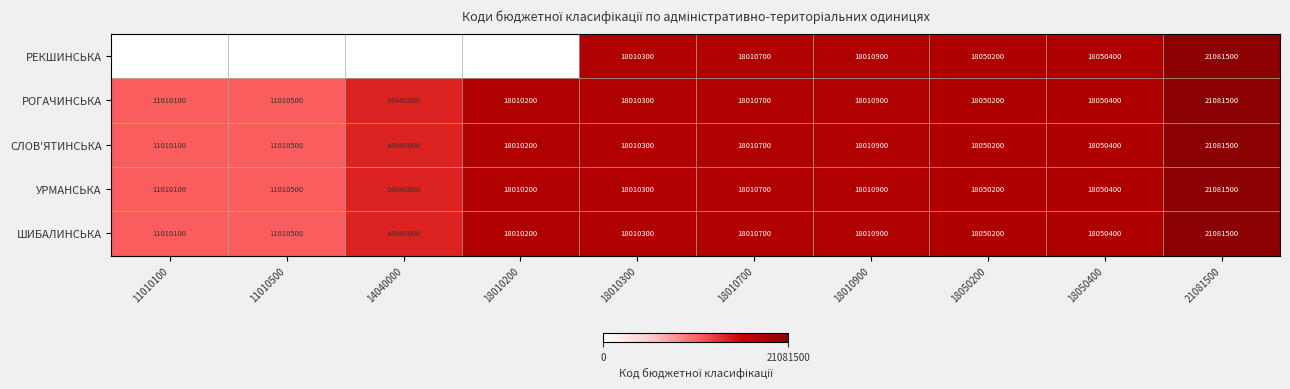

The value of СЛОВ'ЯТИНСЬКА at 18010200 is 18010200. True or false?

True